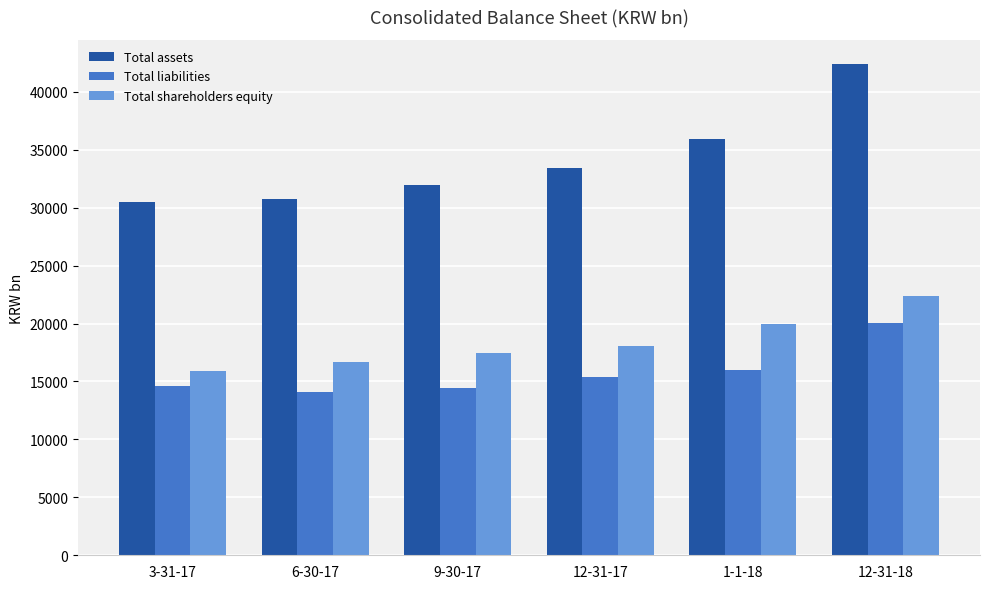

The Total shareholders equity series shows 27446.7 at 12-31-17. True or false?

False